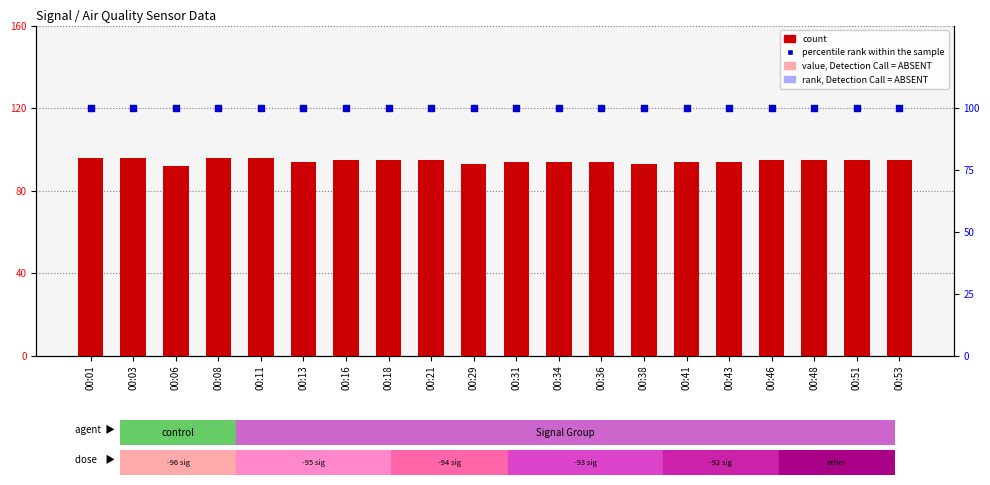

Which series reaches the minimum Y coordinate?

count